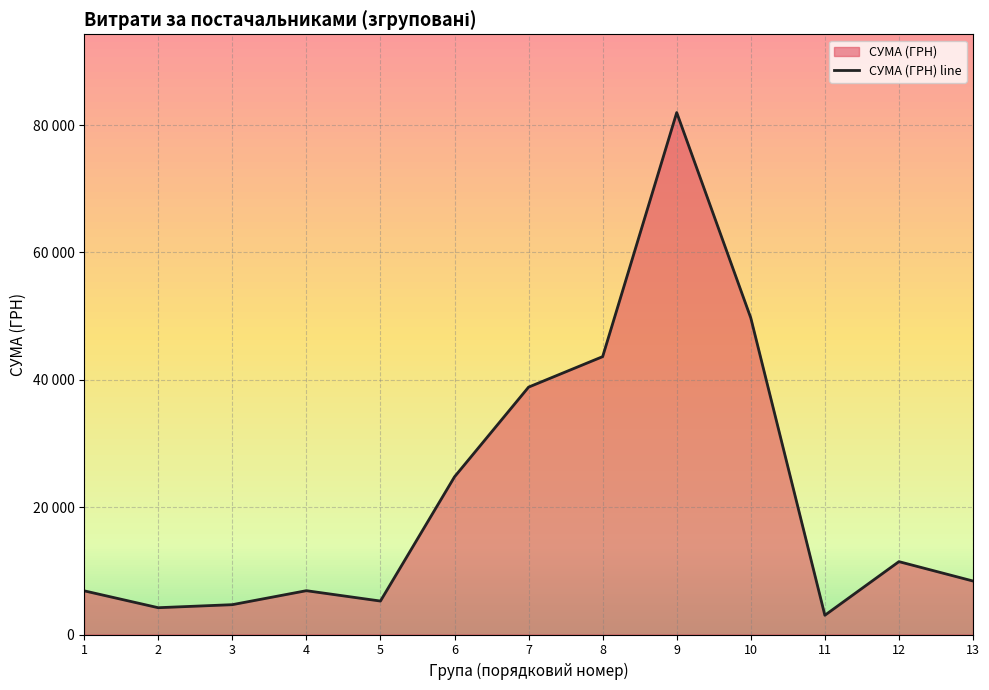

The chart shows a value of 5253.6 at 5. True or false?

True